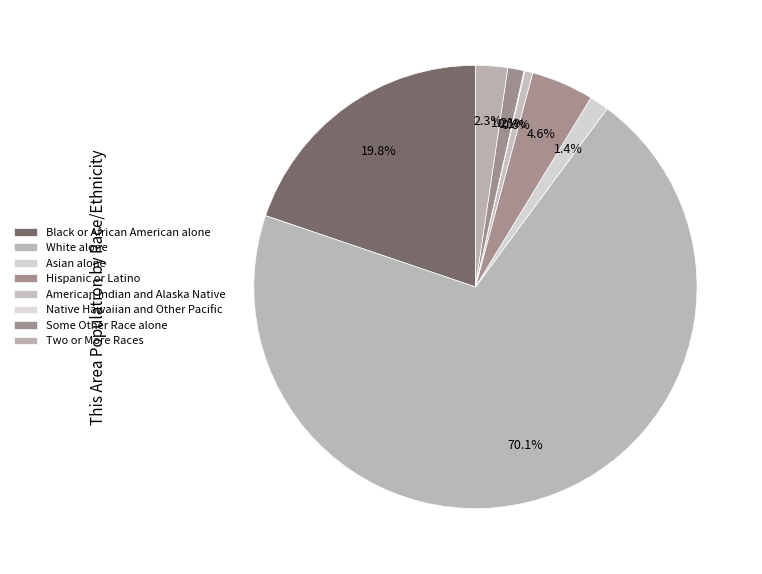

What percentage is the Hispanic or Latino slice, to the nearest percent?

5%